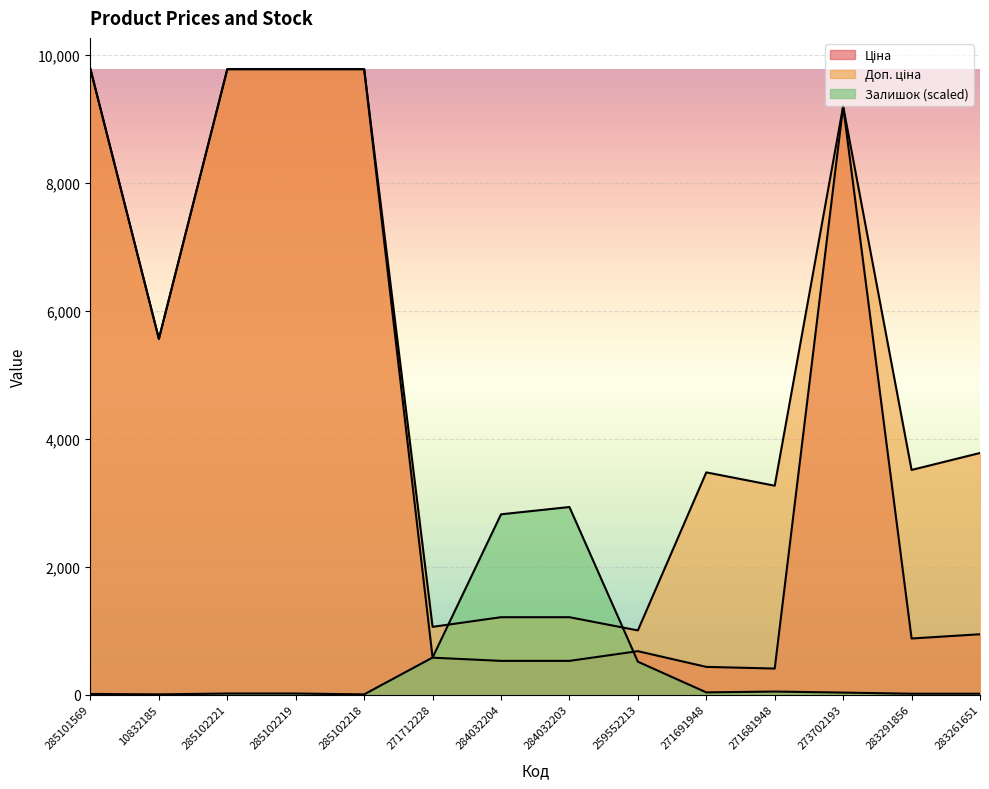

The value of Доп. ціна at 285102221 is 9775.5. True or false?

True